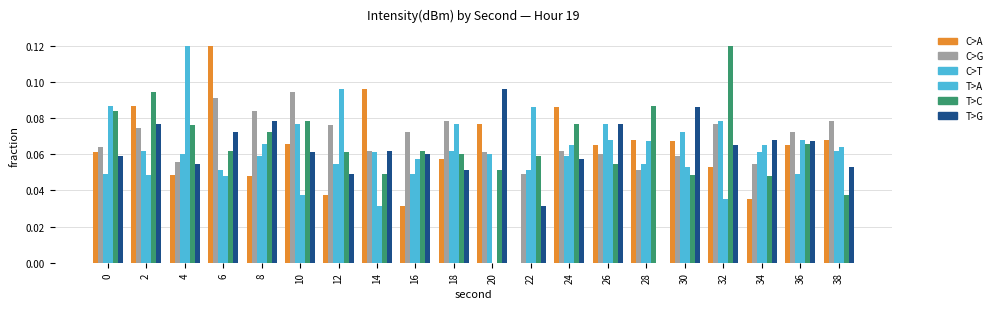

The C>G series shows 0.0 at 22. True or false?

True